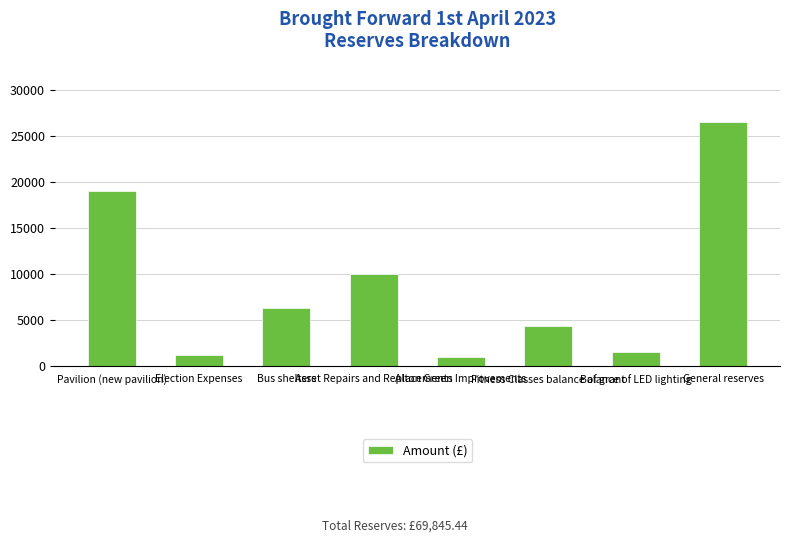

Where does the data first go above 6300?

Pavilion (new pavilion)